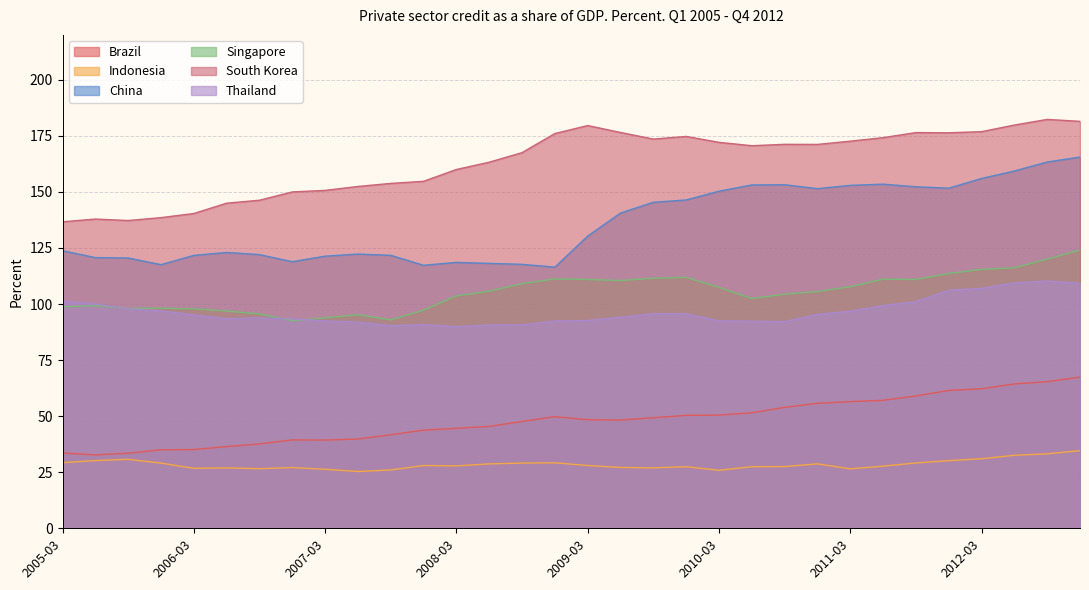

How many distinct data groups are displayed?

6